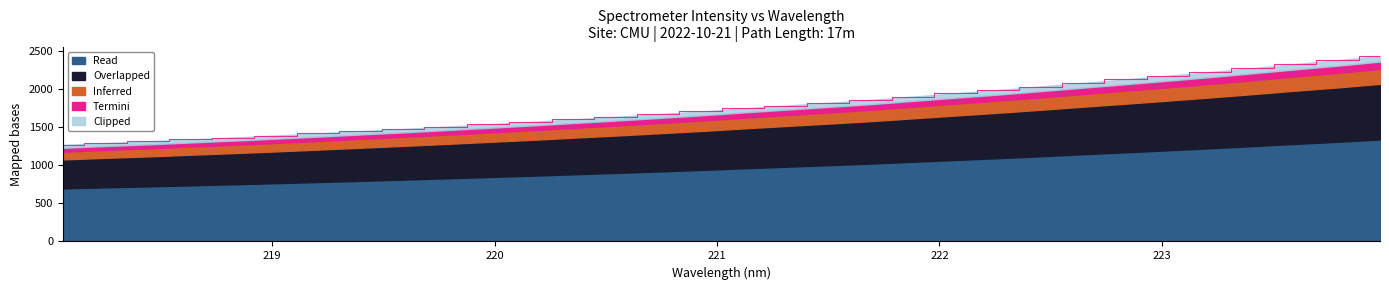

How many values are below 1743?

16